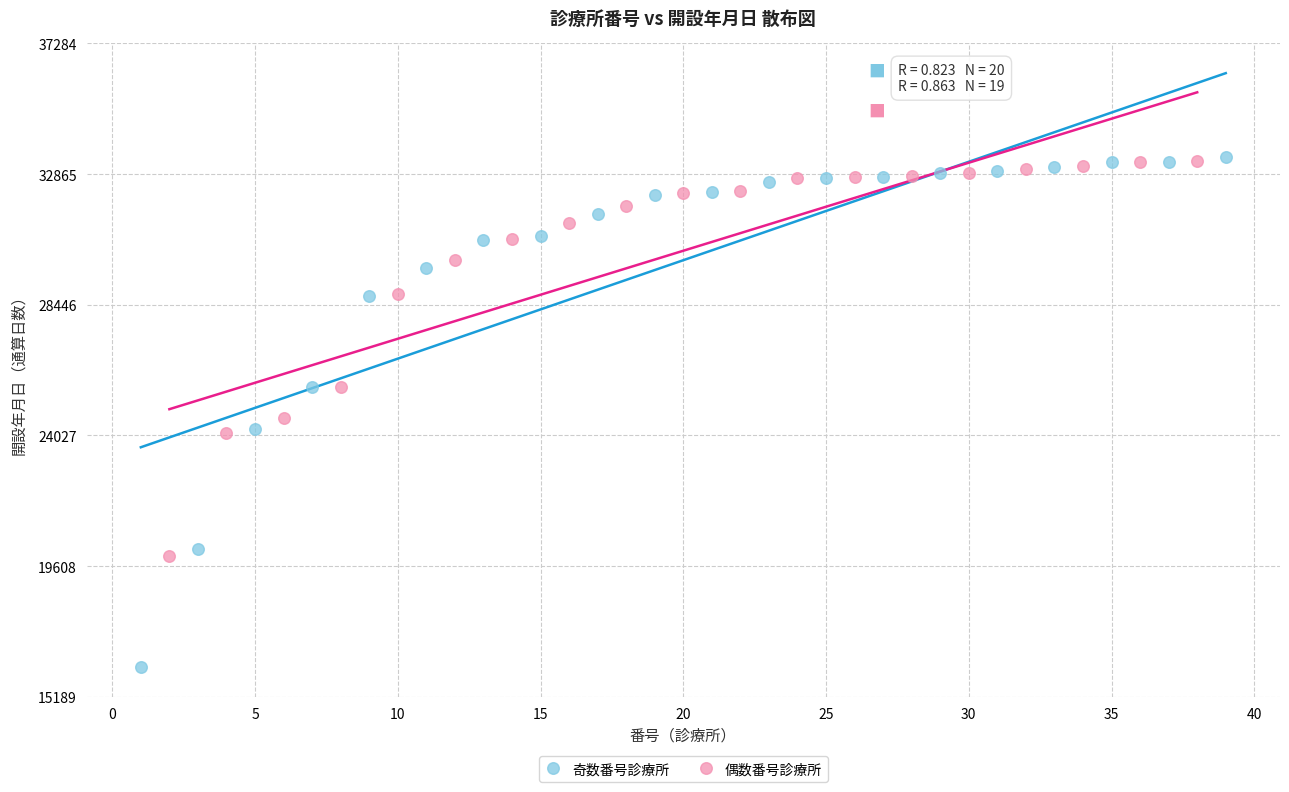

Which series has the widest spread of Y values?

奇数番号診療所